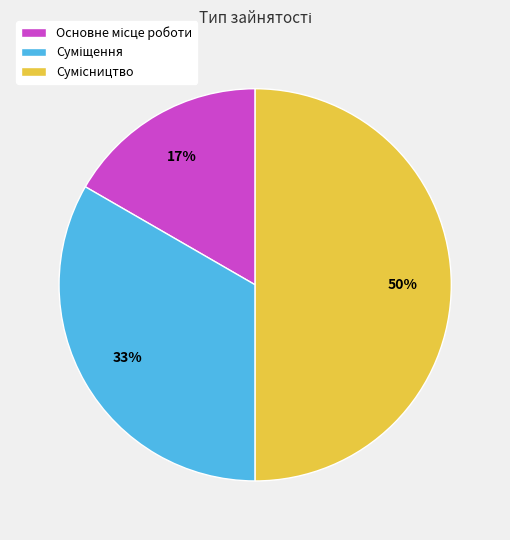

To the nearest percent, what is the difference between the largest and smallest slice percentages?

33%